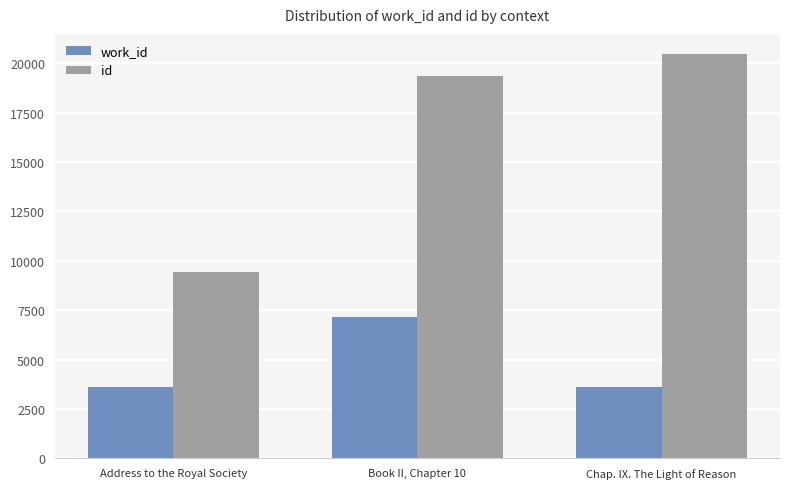

Between Book II, Chapter 10 and Chap. IX. The Light of Reason, which series saw the biggest shift?

work_id